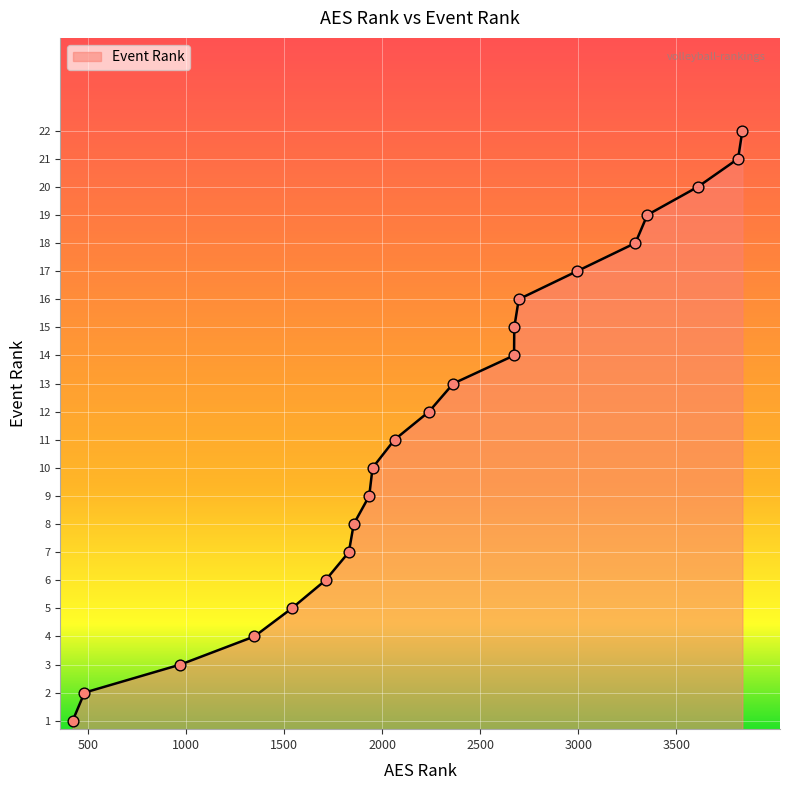

What is the difference between the maximum and minimum values?

21